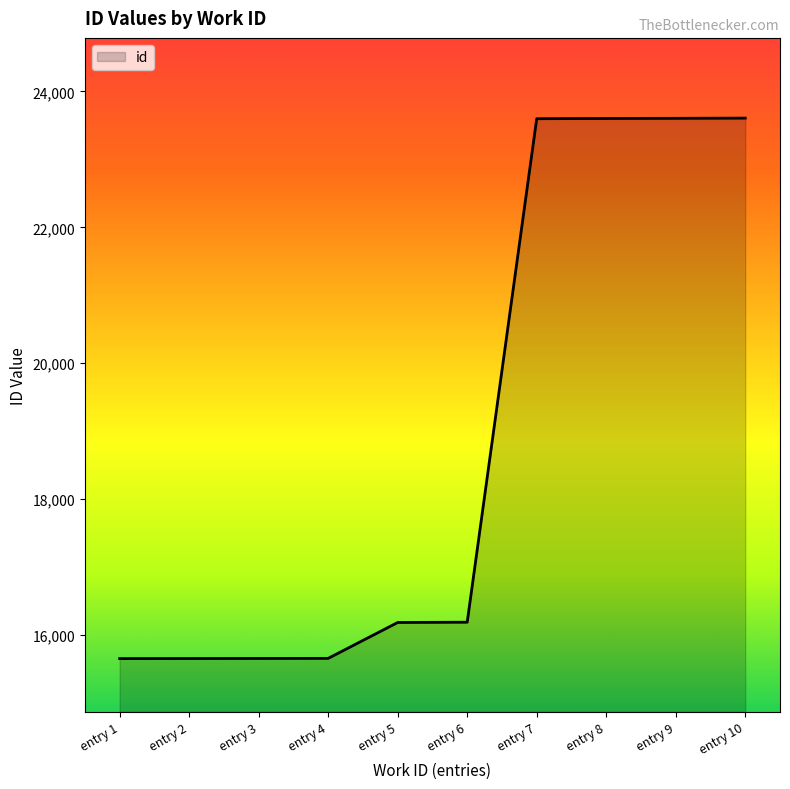

At which label is the value closest to 19631?

entry 6